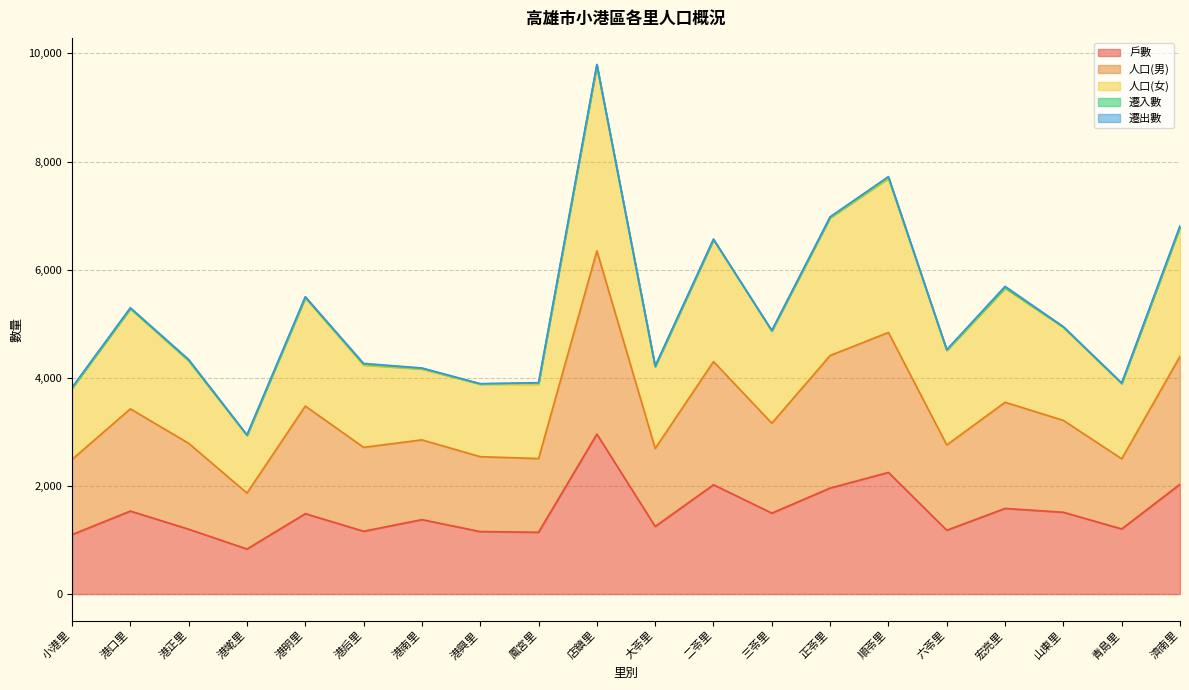

Is it true that 人口(女) equals 4209 at 大苓里?

True